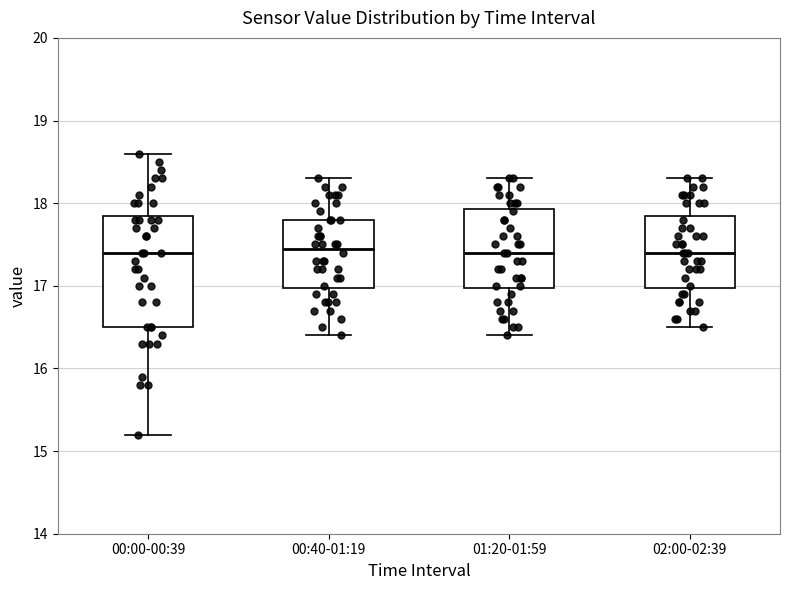

Reading left to right, read every box against the y-axis: the position of its median line, the range the box covers, and the ends of its whiskers. The values are not printed on the chart, so give them approximately, as read against the axis.

00:00-00:39: median 17.4, box 16.5 to 17.9, whiskers 15.2 to 18.6
00:40-01:19: median 17.5, box 17.0 to 17.8, whiskers 16.4 to 18.3
01:20-01:59: median 17.4, box 17.0 to 17.9, whiskers 16.4 to 18.3
02:00-02:39: median 17.4, box 17.0 to 17.9, whiskers 16.5 to 18.3